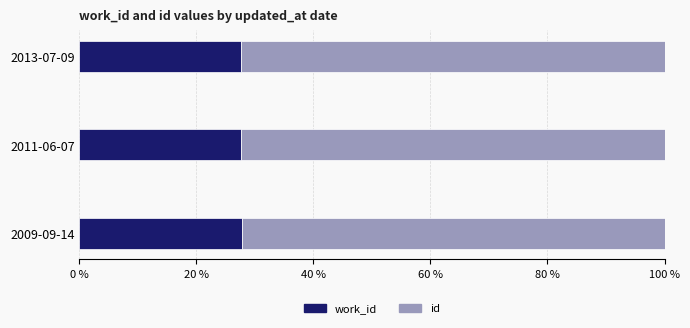

What is the total value across all series at 2011-06-07?

100.0